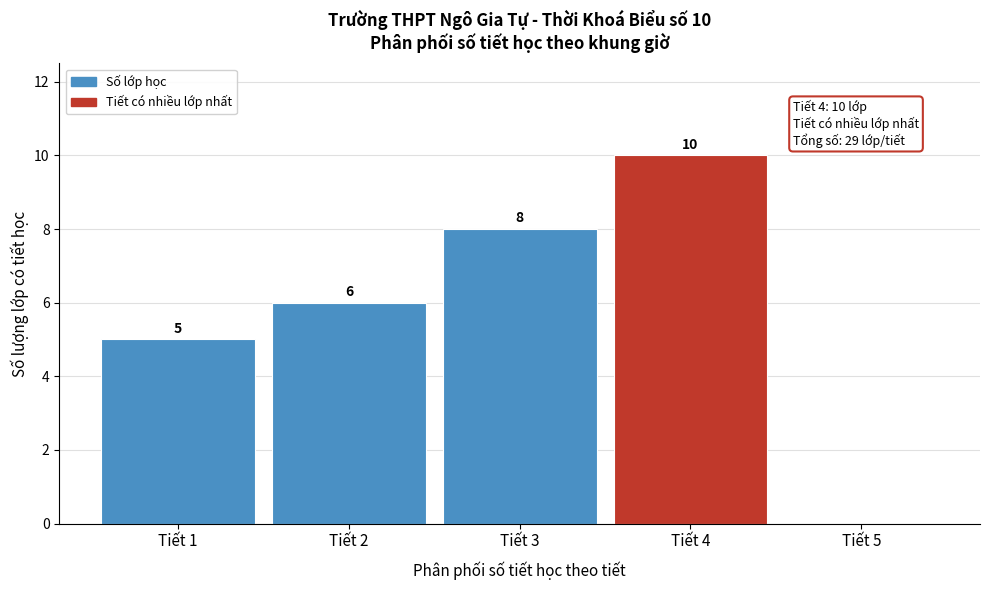

Reading left to right, what are all the values shown in this chart?

Tiết 1=5	Tiết 2=6	Tiết 3=8	Tiết 4=10	Tiết 5=0